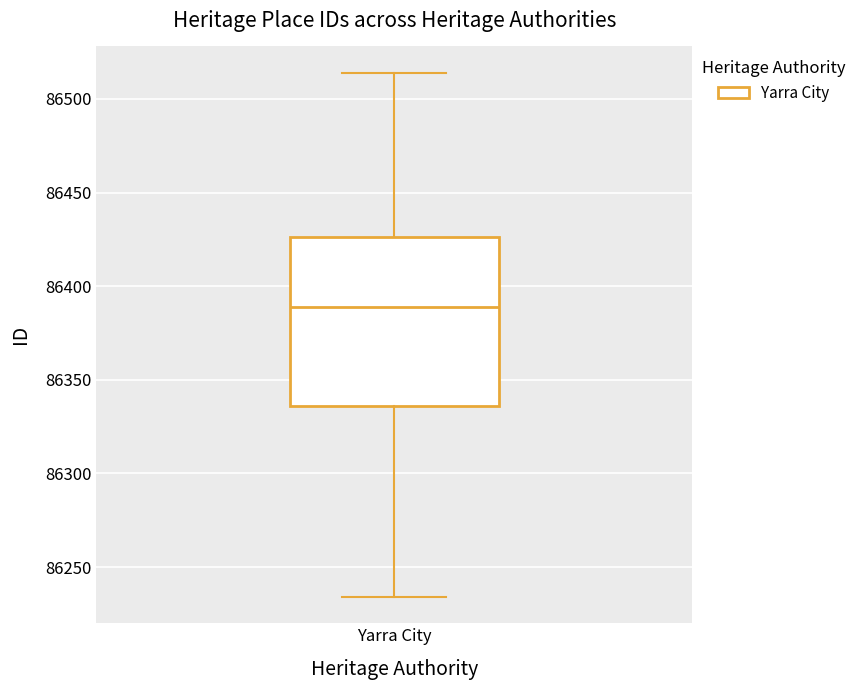

Where does the median line of the box for Yarra City sit on the y-axis? The values are not printed on the chart, so give them approximately, as read against the axis.

86390